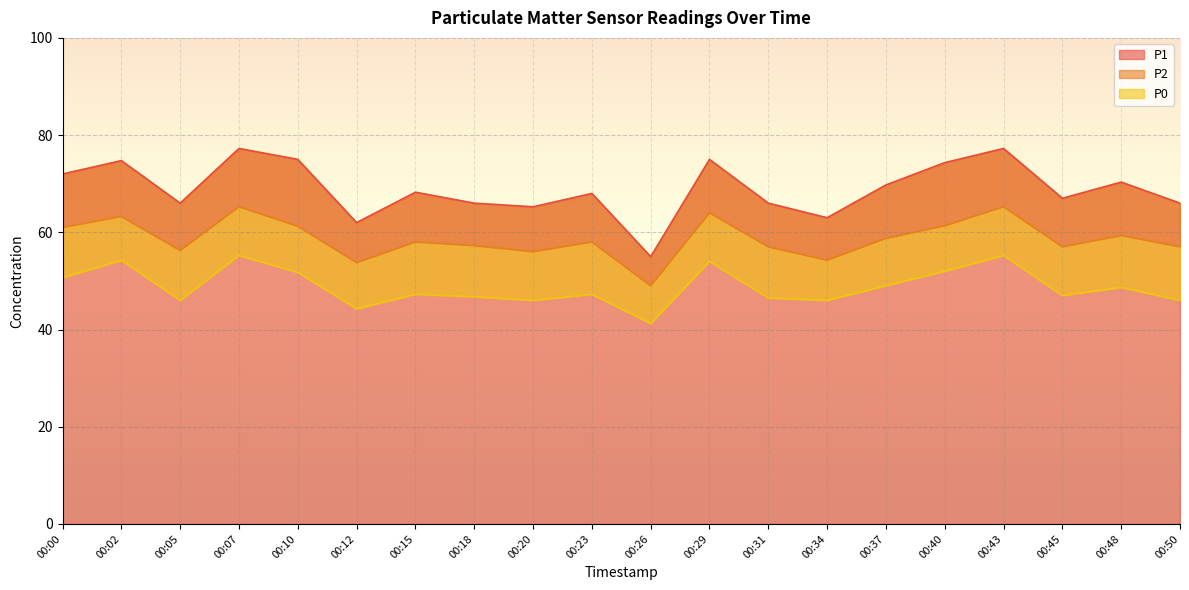

True or false: P1 and P0 intersect in this chart.

False